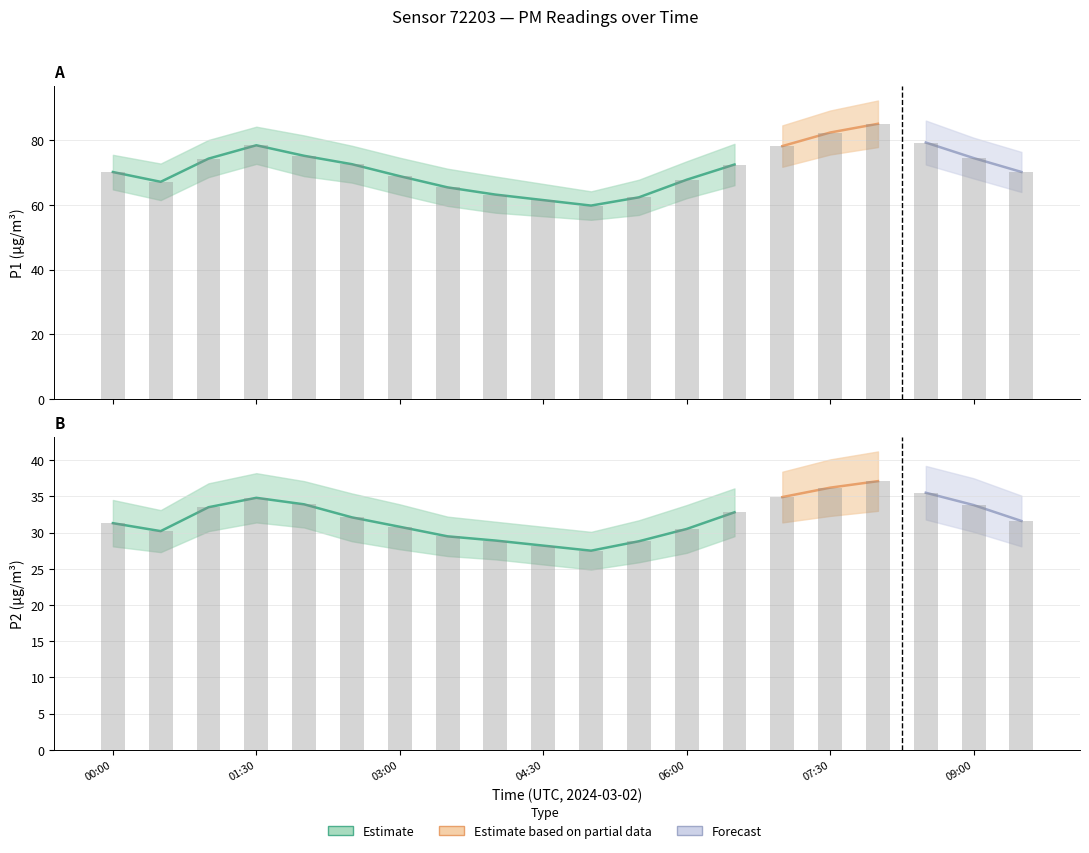

What is the spread (max minus min) of values at 07:30?

56.9